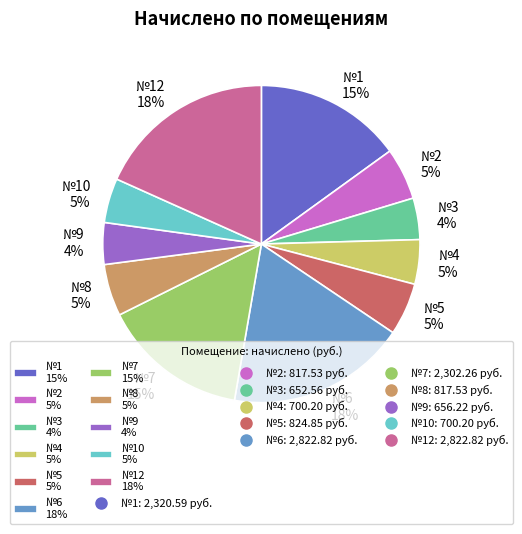

True or false: №12 18% accounts for 24% of the total.

False